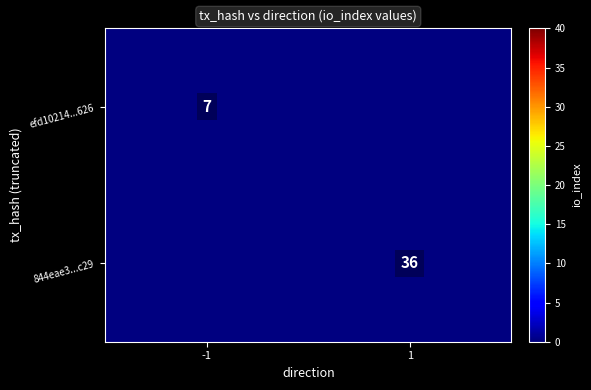

Which has a higher value, 1 or -1?

-1